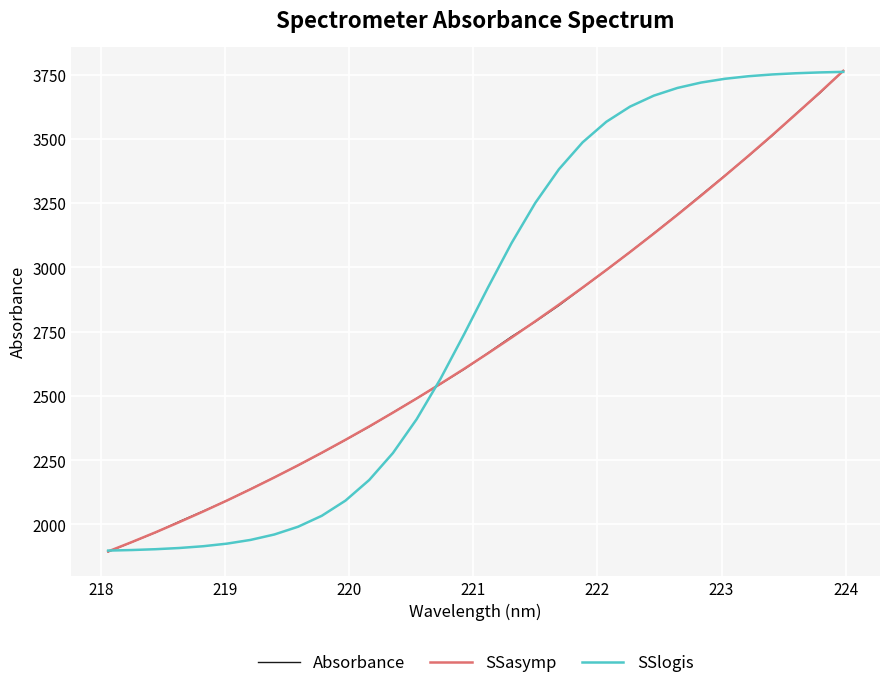

What is the highest value of the SSlogis series?

3760.3